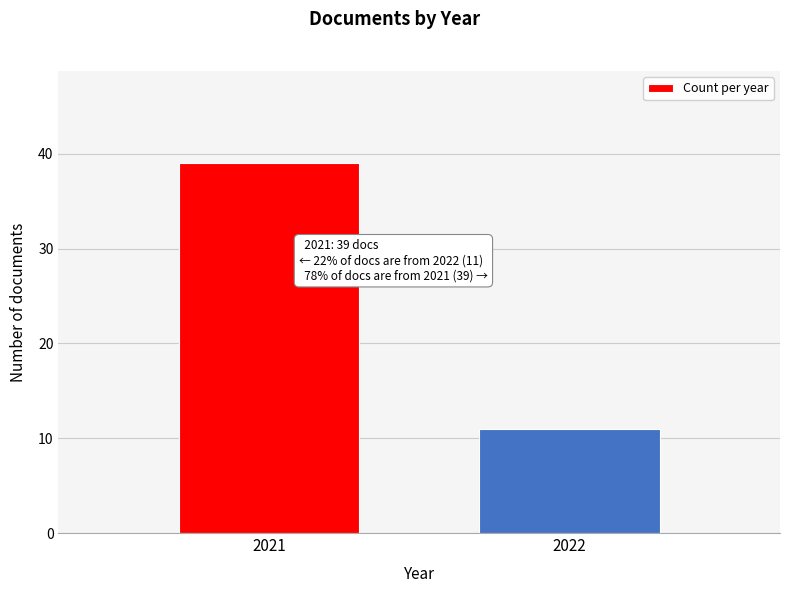

Reading left to right, what are all the values shown in this chart?

2021=39	2022=11